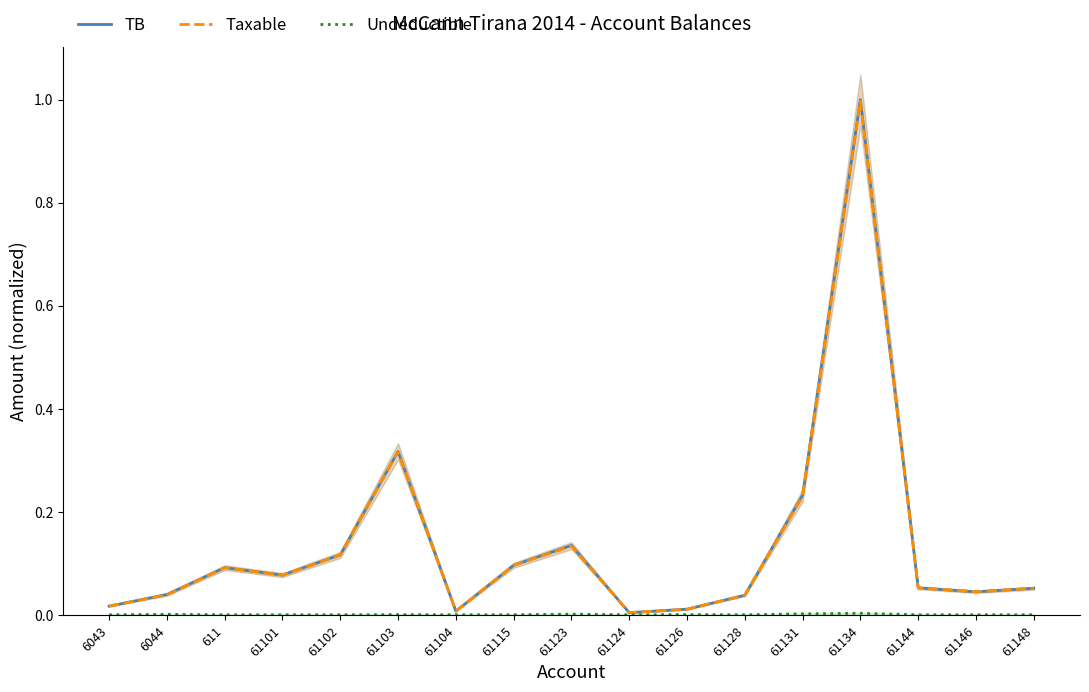

True or false: Taxable and TB cross at least once.

False